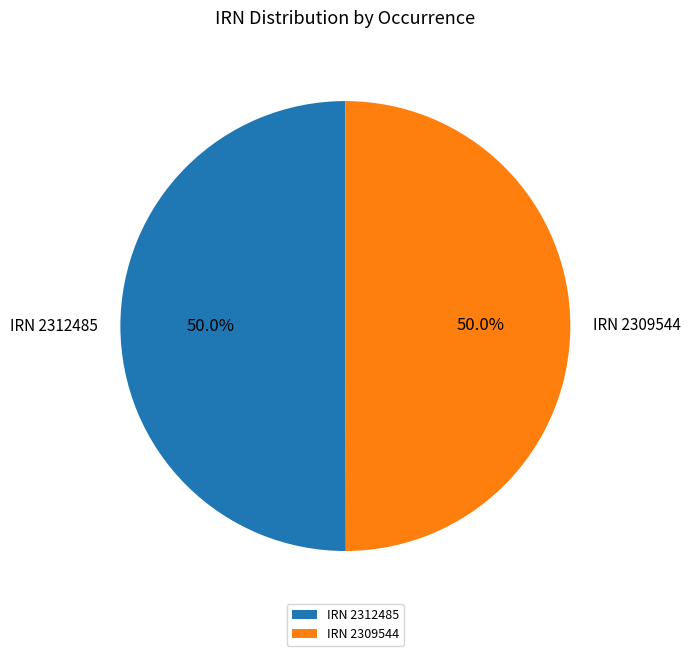

What is the ratio of the value at IRN 2309544 to the value at IRN 2312485?

1.0